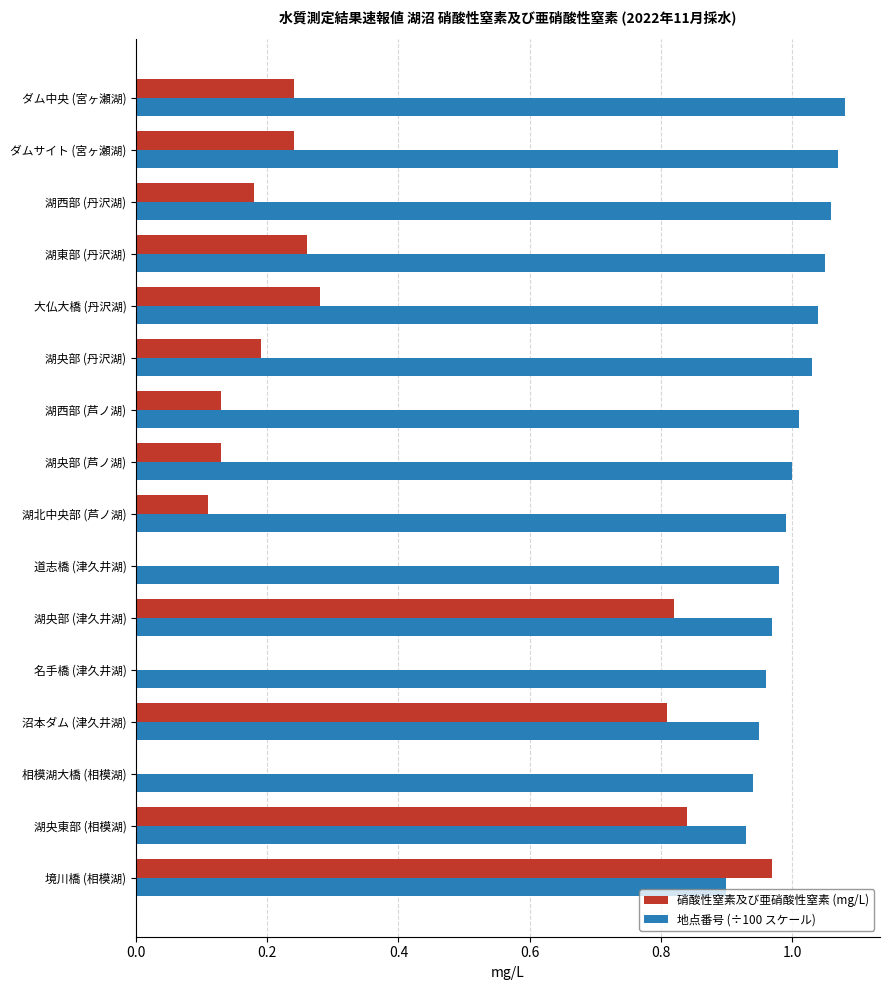

At which category is the sum across all series the highest?

境川橋 (相模湖)